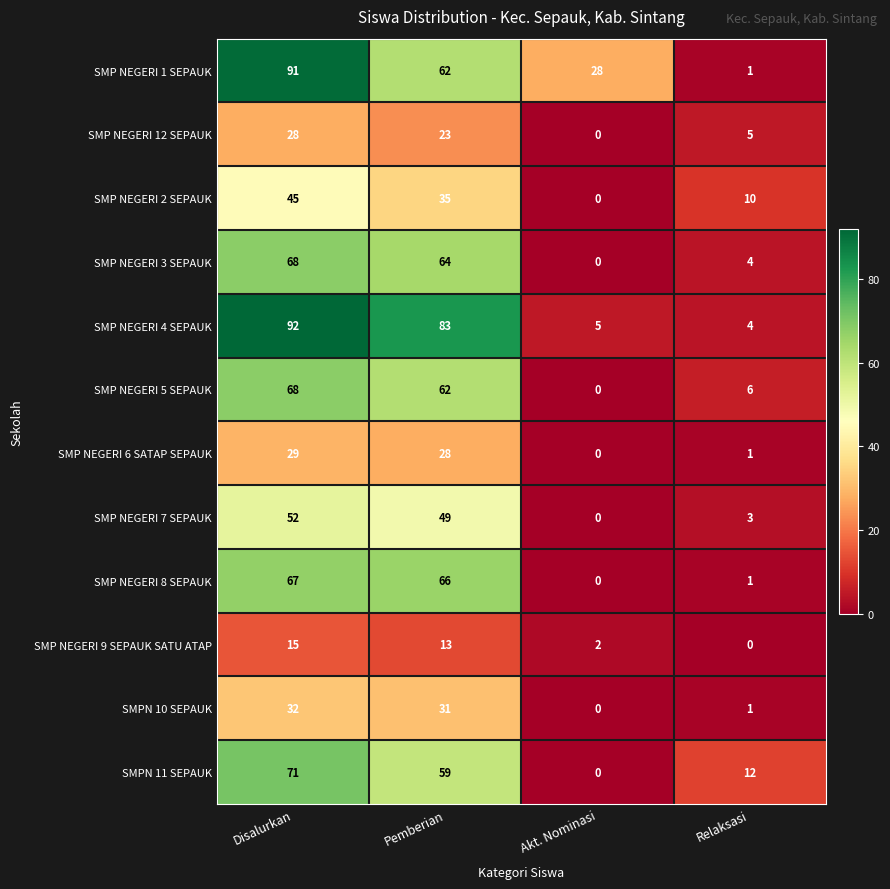

What is the difference between the maximum and minimum values in the SMP NEGERI 1 SEPAUK series?

90